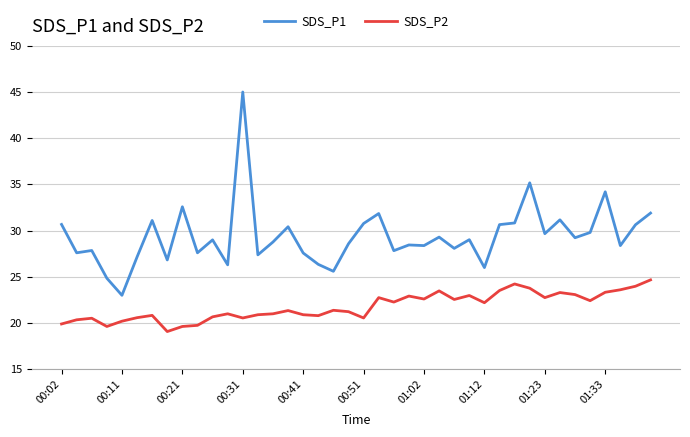

What are all the series names shown in the legend?

SDS_P1, SDS_P2